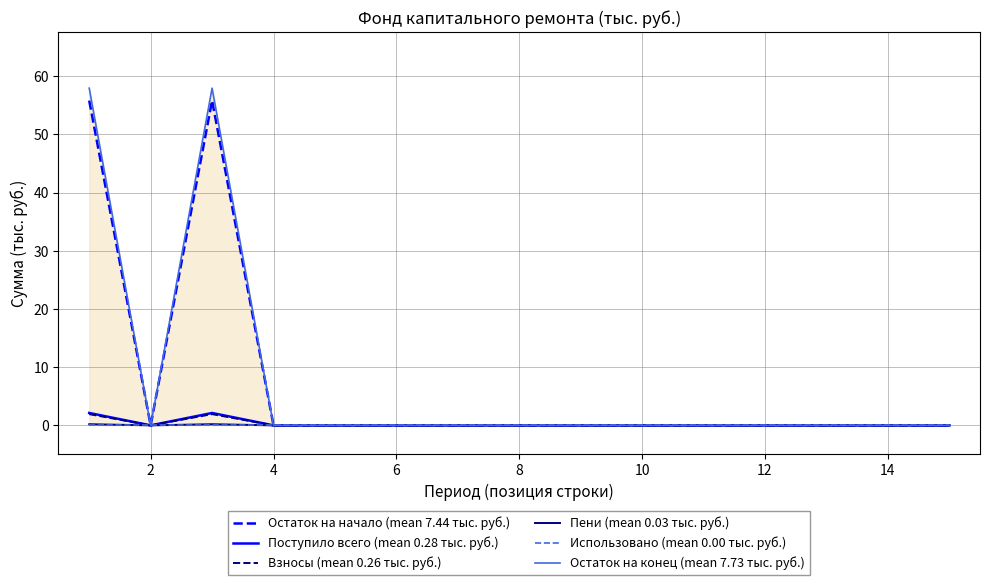

True or false: Взносы (mean 0.26 тыс. руб.) has a value of 0.0 at 12.

True